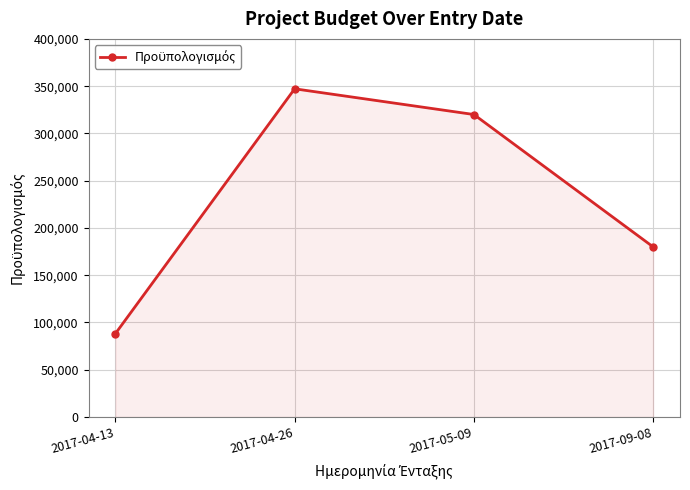

Where is the first local maximum?

2017-04-26